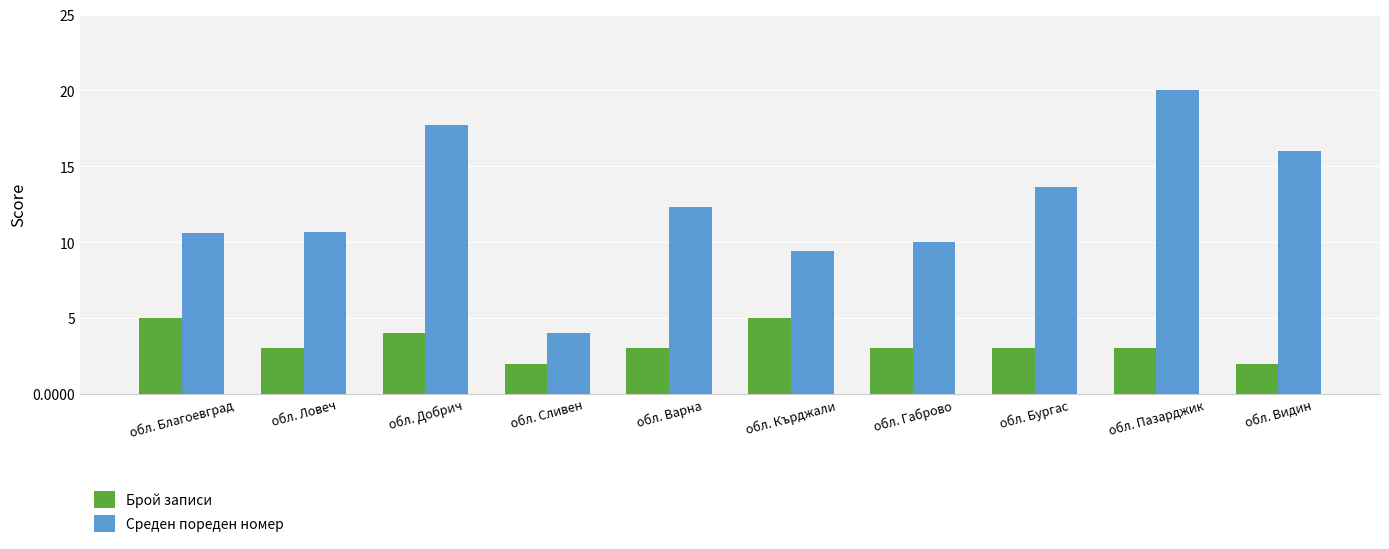

The value of Брой записи at обл. Ловеч is 4.5. True or false?

False